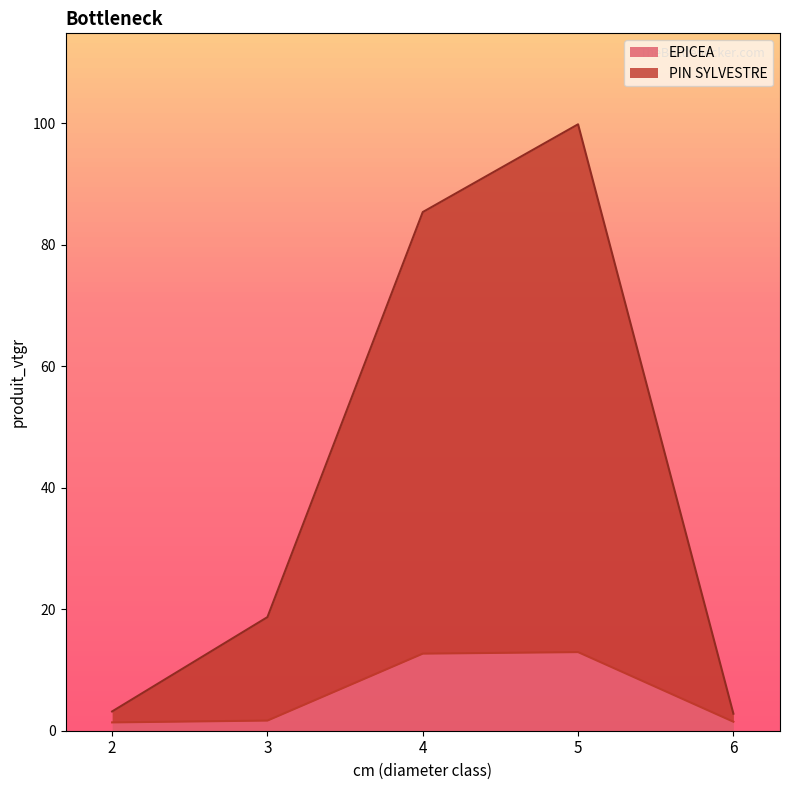

What is the difference between the maximum and minimum values in the EPICEA series?

11.6